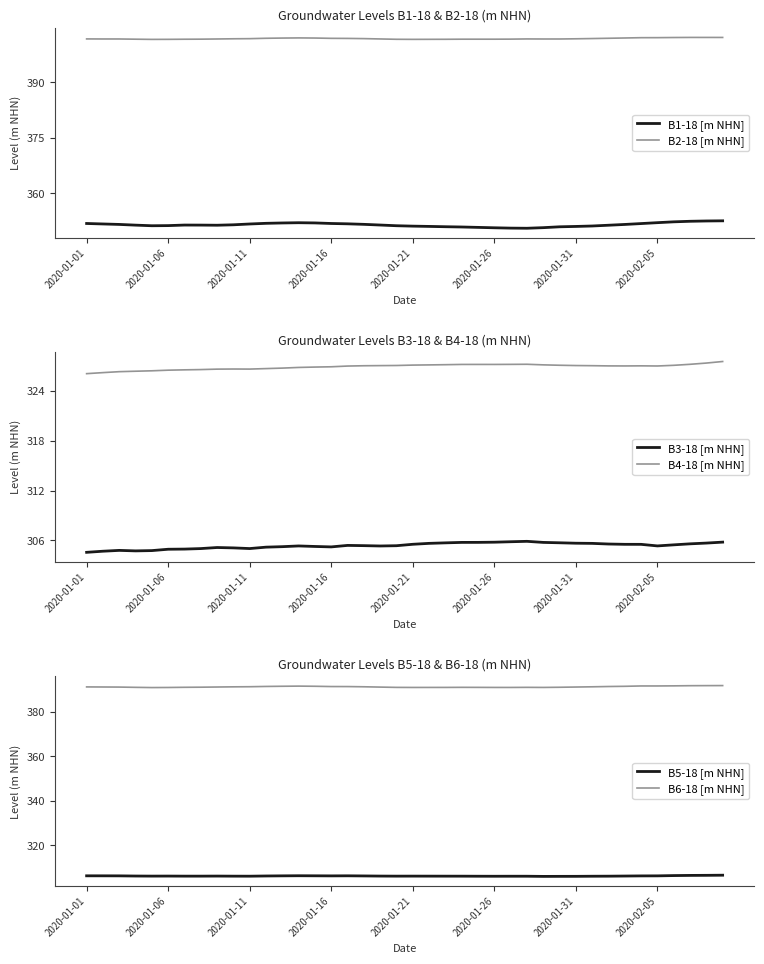

What is the difference between the second highest and minimum values in the B4-18 [m NHN] series?

1.3